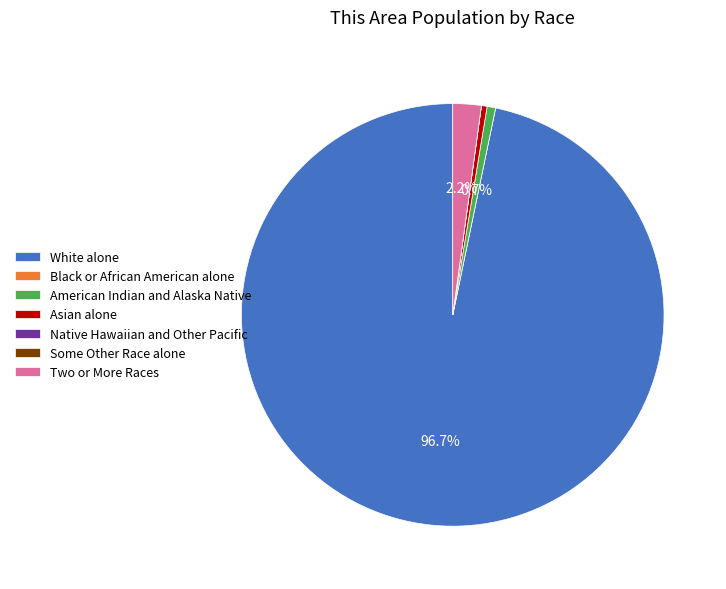

Which category has the biggest portion of the pie?

White alone